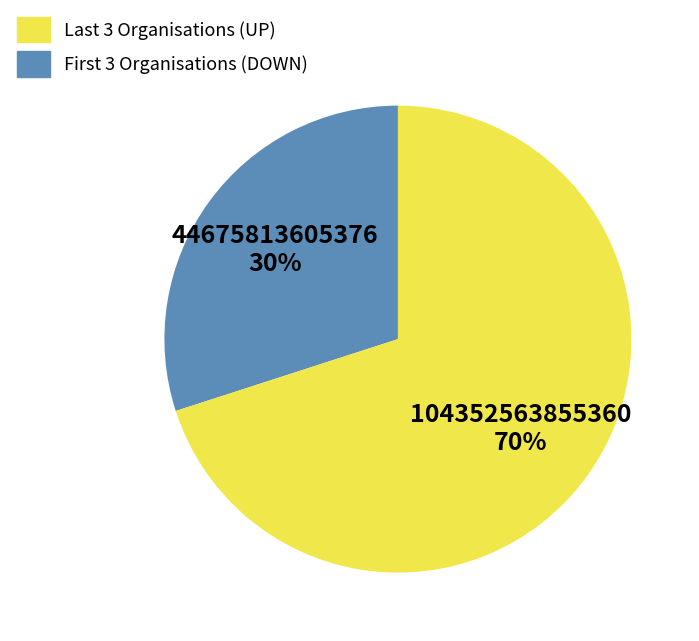

To the nearest percent, what is the difference between the largest and smallest slice percentages?

40%